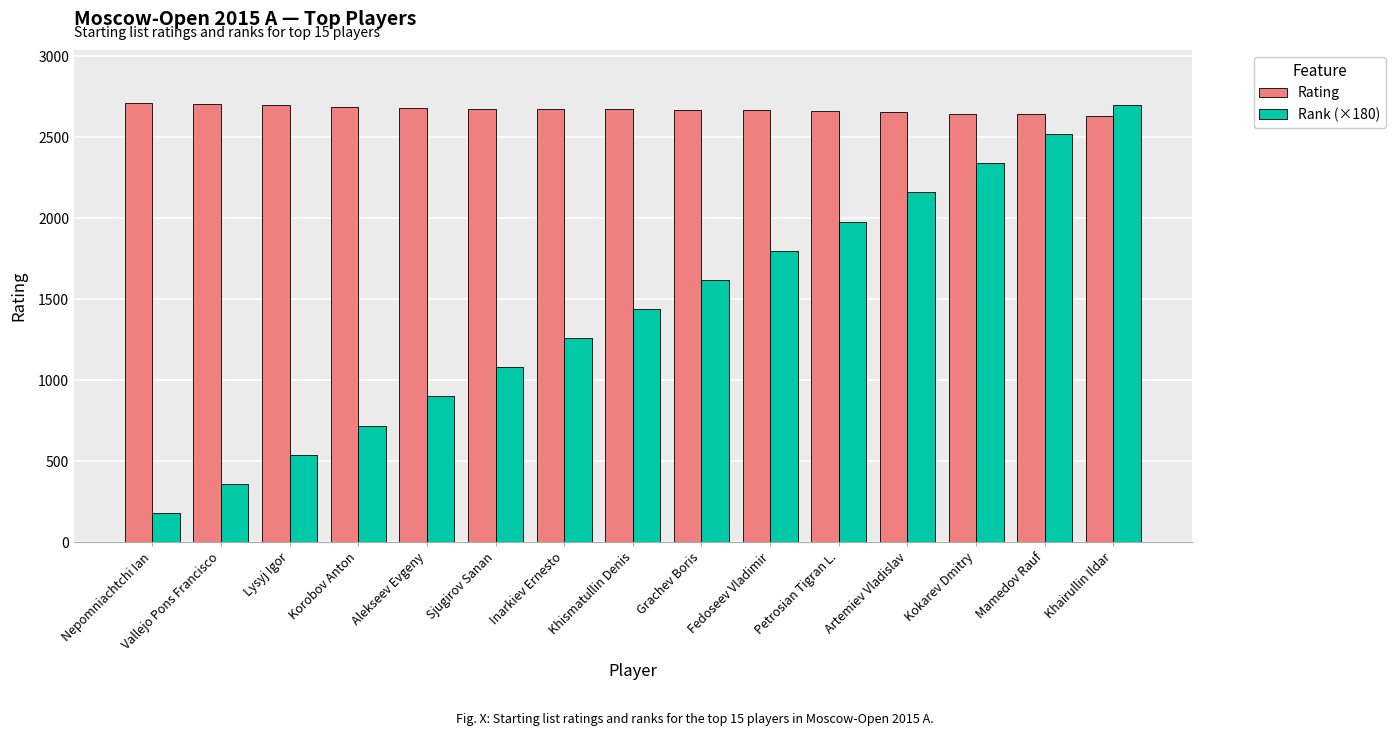

What position from the right is Mamedov Rauf?

2